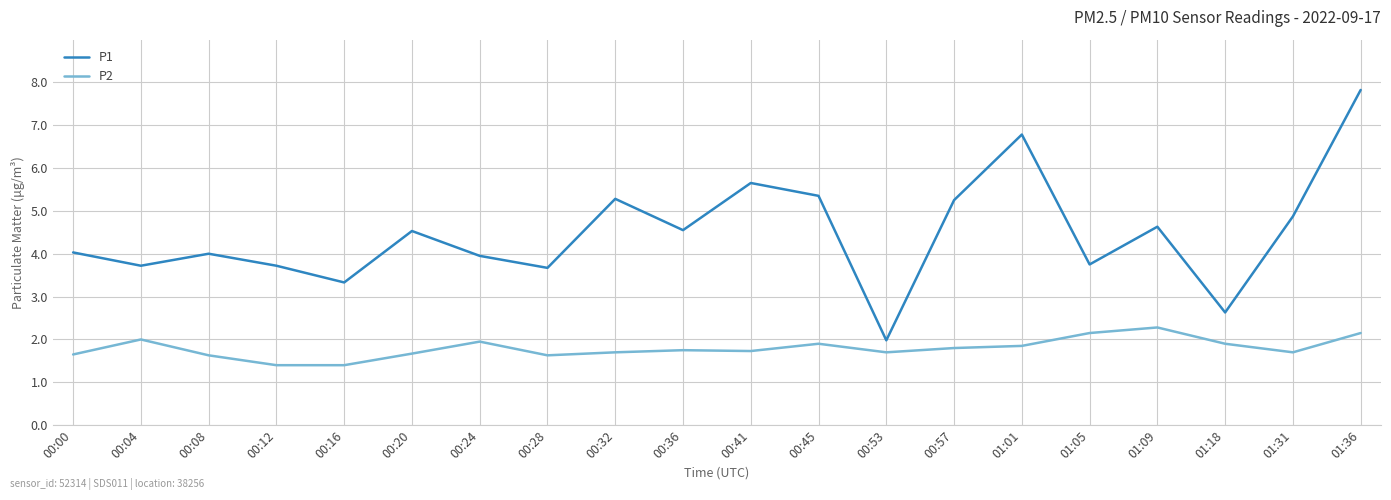

Rank the series by their average value, from highest to lowest.

P1, P2